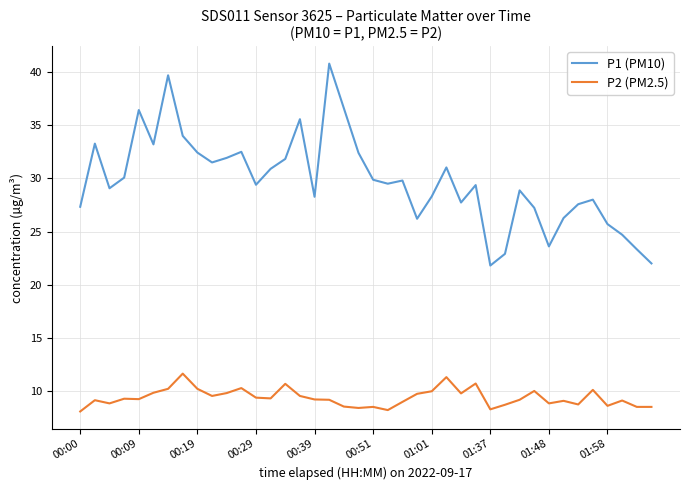

What is the difference between the maximum and minimum values in the P2 (PM2.5) series?

3.6